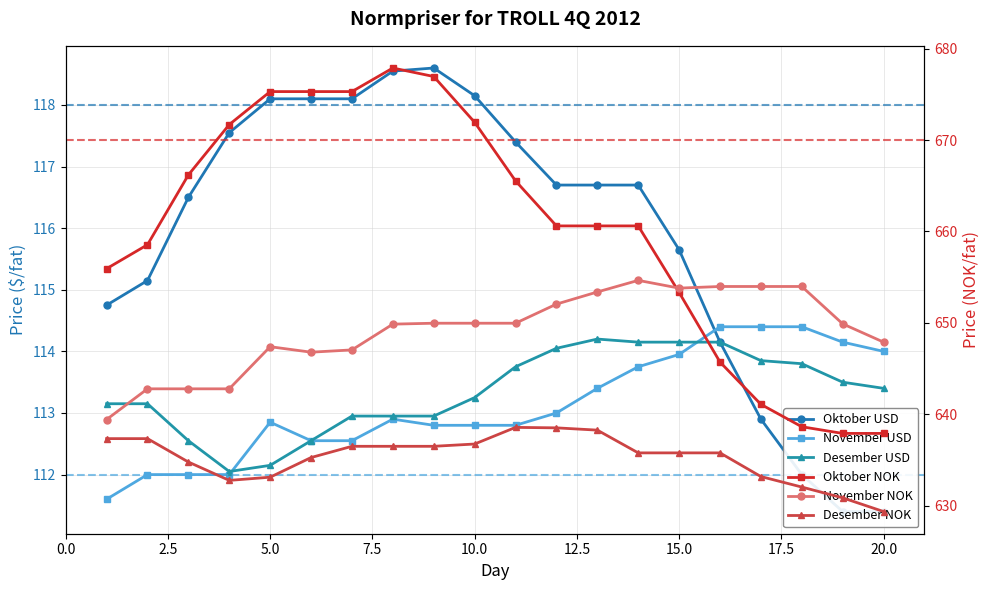

After their last crossing, which series has the higher values: Oktober USD or November USD?

November USD